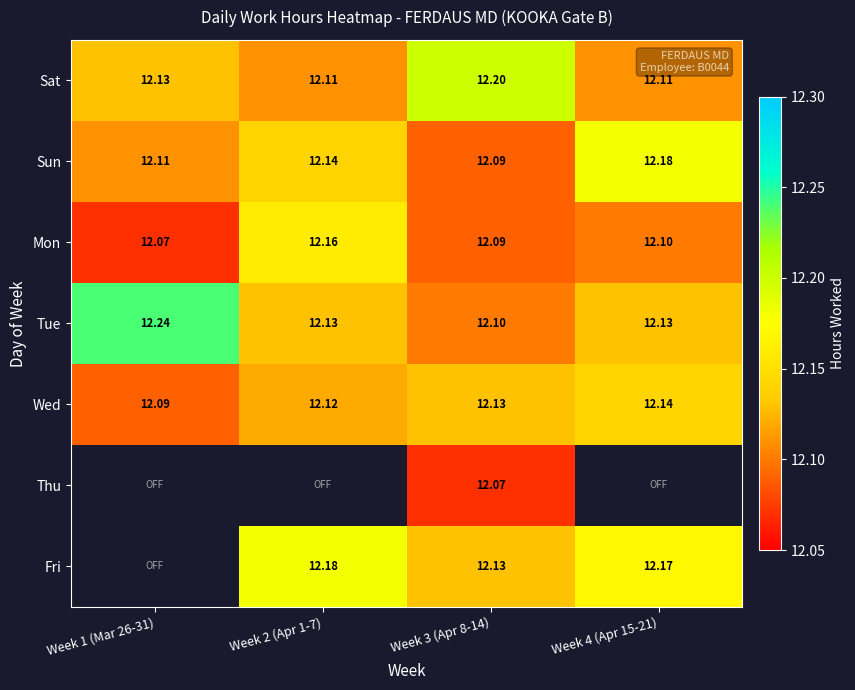

True or false: Thu has a value of -5.1 at Week 2 (Apr 1-7).

False